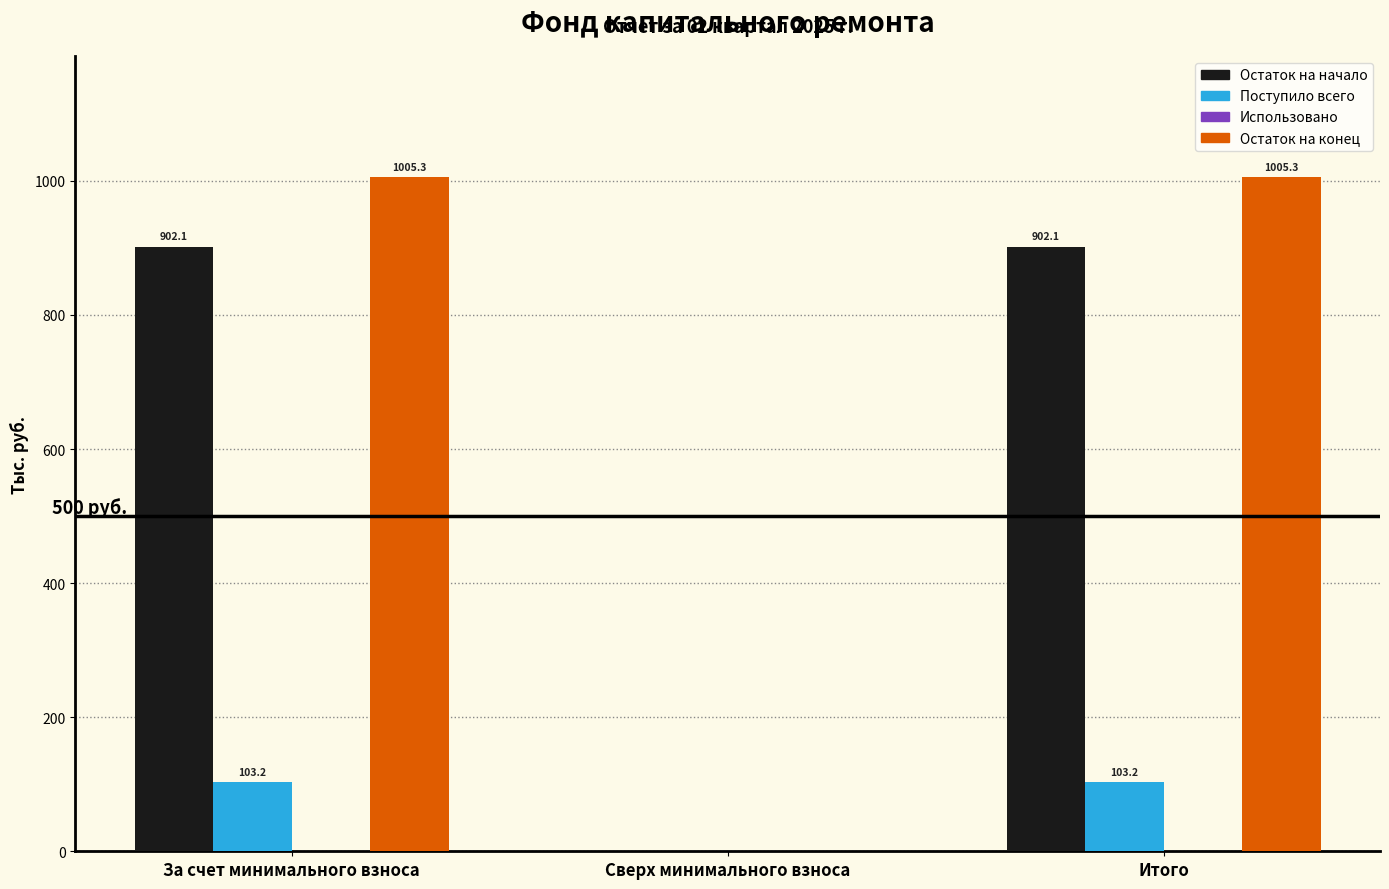

Reading right to left, extract all data points from this chart.

Остаток на начало: Итого=902.1	Сверх минимального взноса=0.0	За счет минимального взноса=902.1
Поступило всего: Итого=103.2	Сверх минимального взноса=0.0	За счет минимального взноса=103.2
Остаток на конец: Итого=1005.3	Сверх минимального взноса=0.0	За счет минимального взноса=1005.3